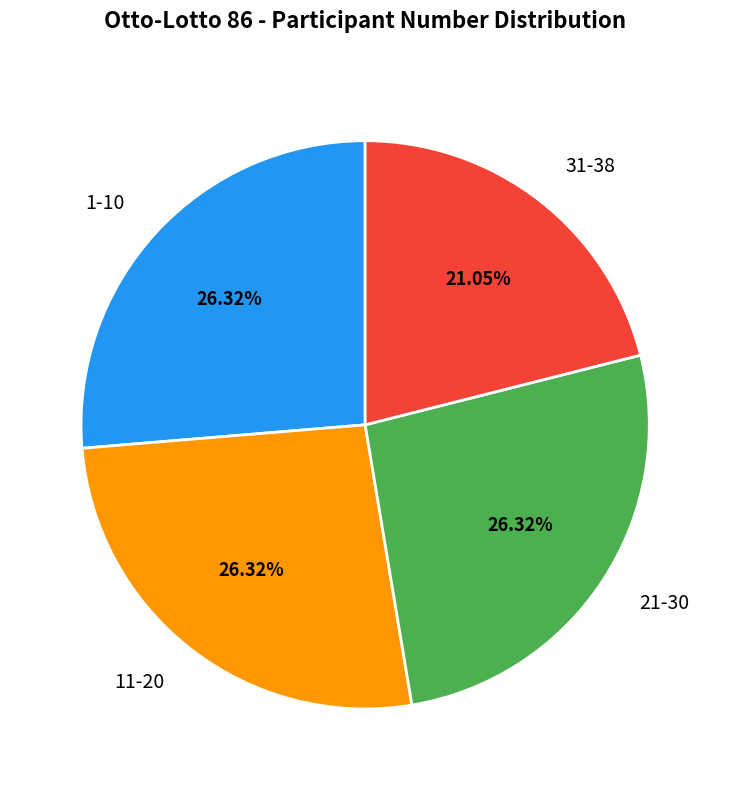

Is the sum of 31-38 and 11-20 greater than half?

No